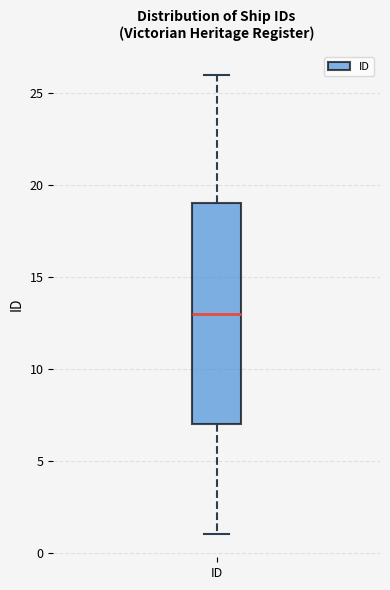

Where is the lower edge of the box for ID on the y-axis? The values are not printed on the chart, so give them approximately, as read against the axis.

7